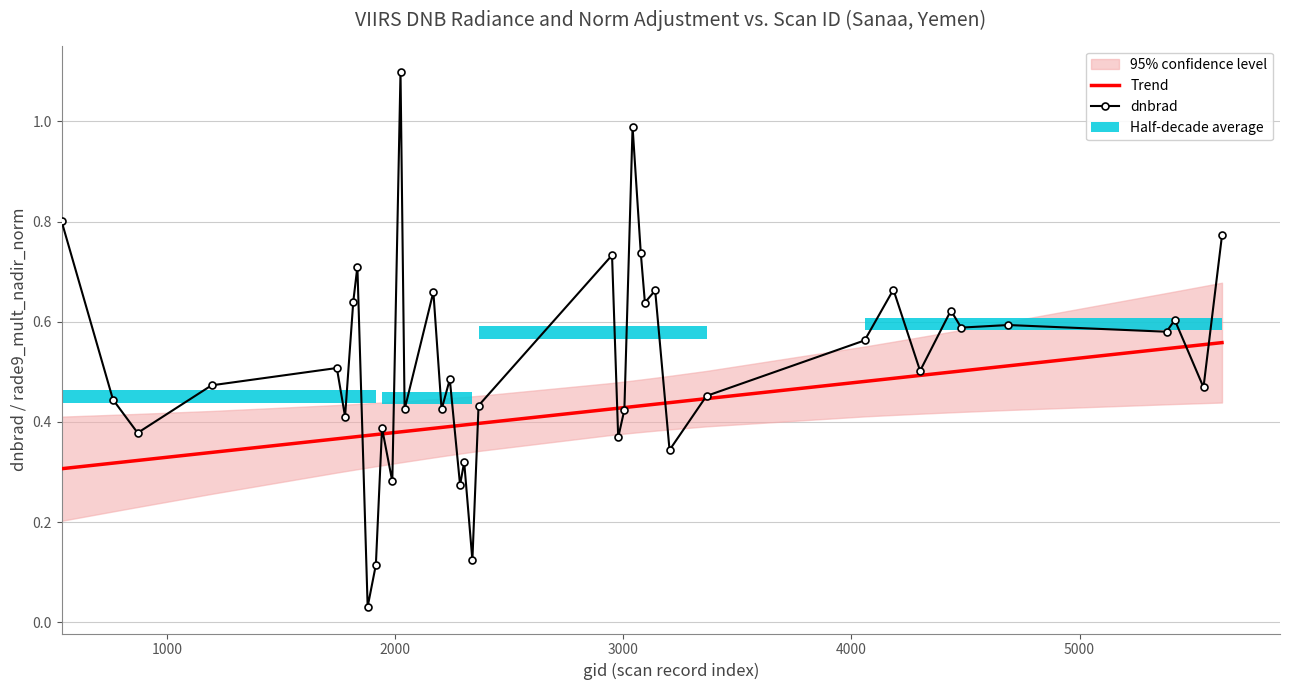

What is the greatest value displayed?

1.1